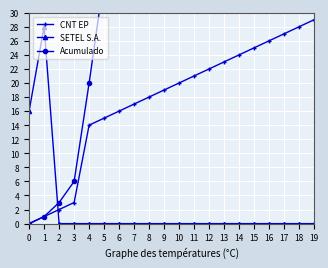

What is the total value across all series at 1?

30